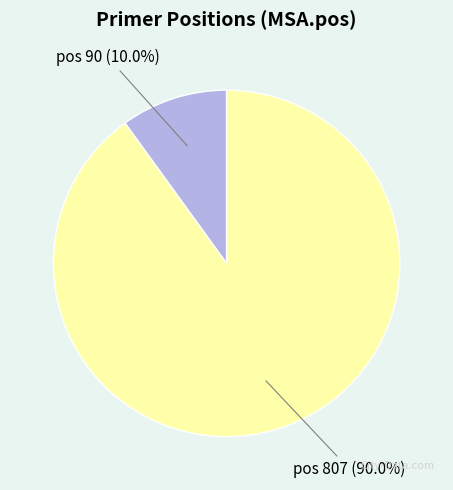

Rank the categories by value from highest to lowest.

pos 807, pos 90